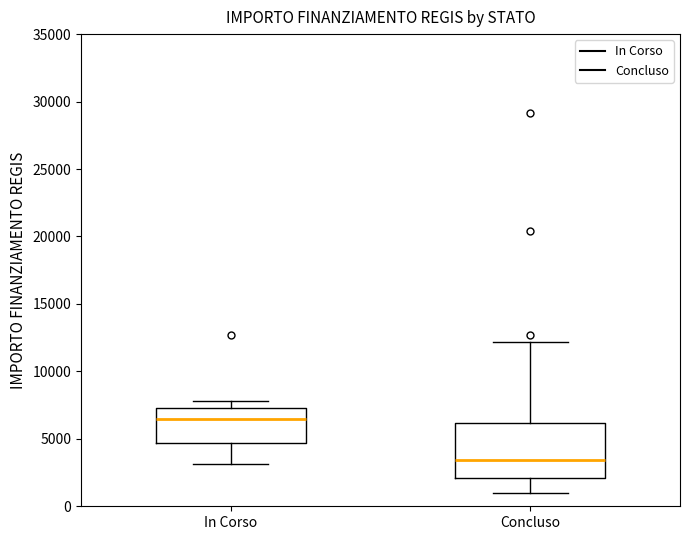

Which box has the lowest median line?

Concluso